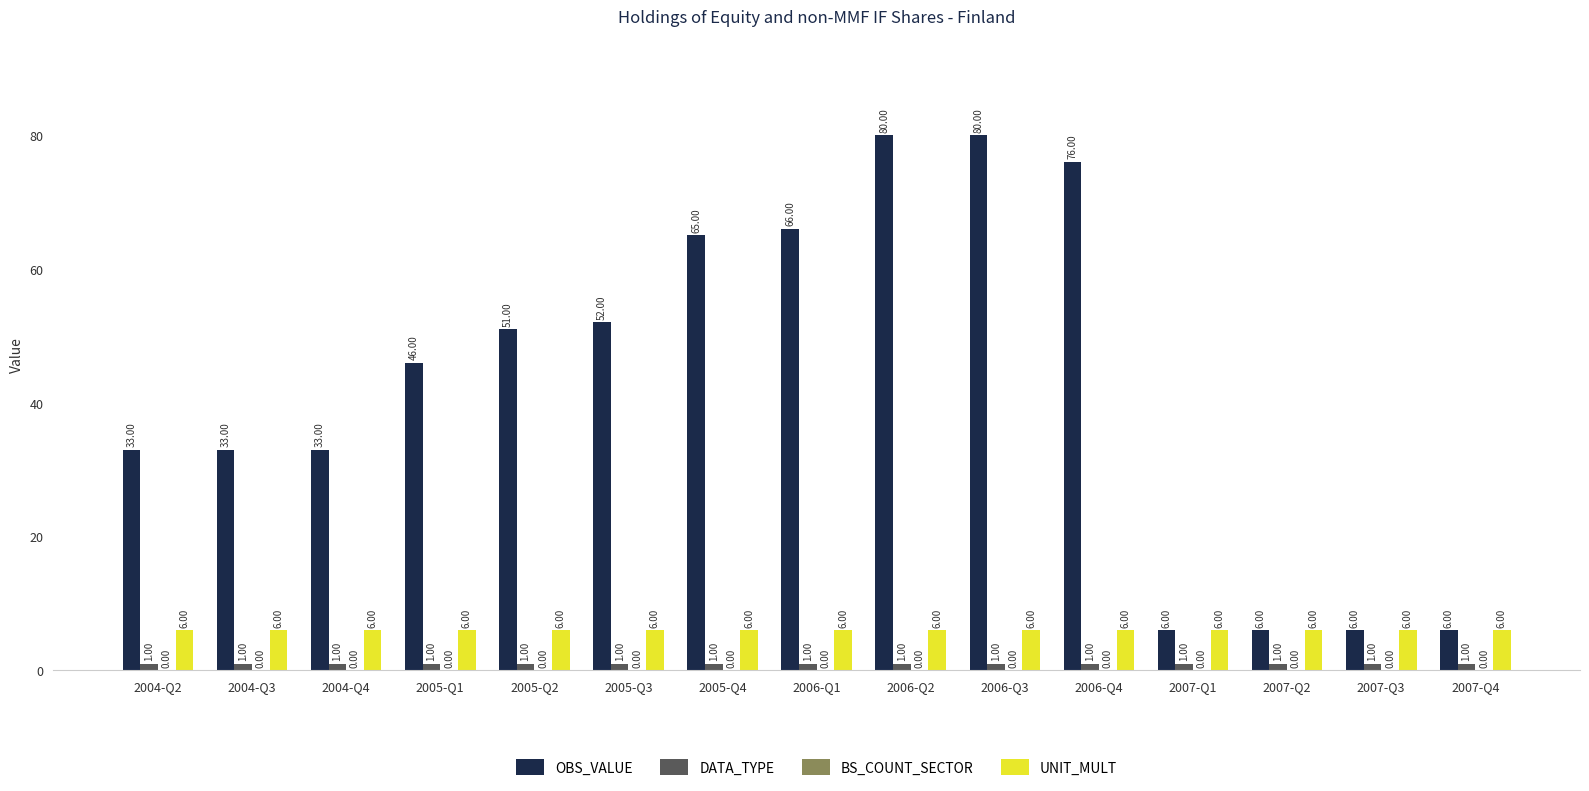

At 2004-Q4, list the series in order from smallest to largest.

DATA_TYPE, UNIT_MULT, OBS_VALUE